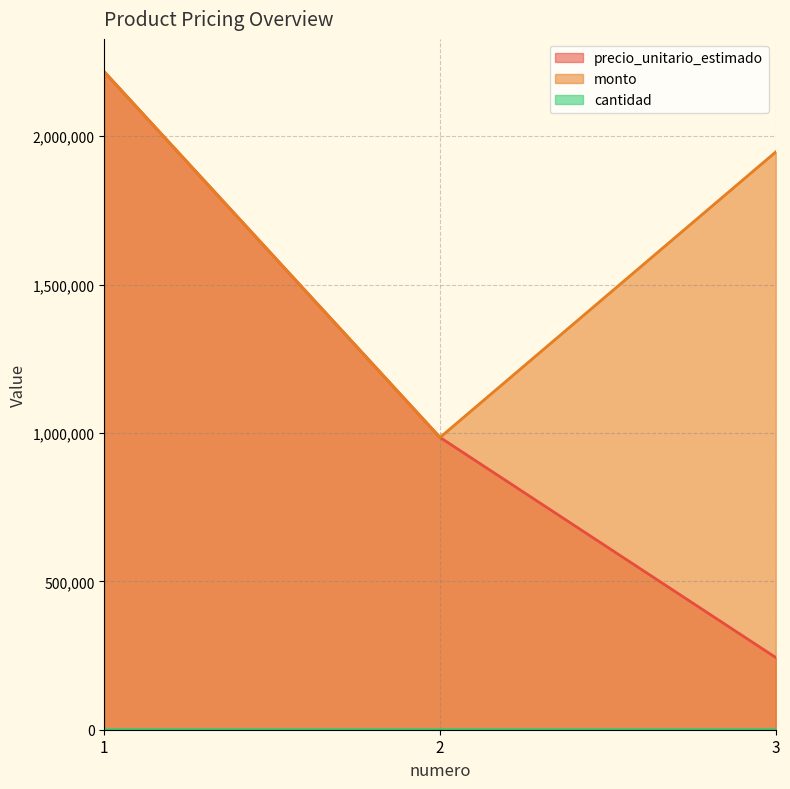

List the series in order of their overall mean, lowest first.

cantidad, precio_unitario_estimado, monto